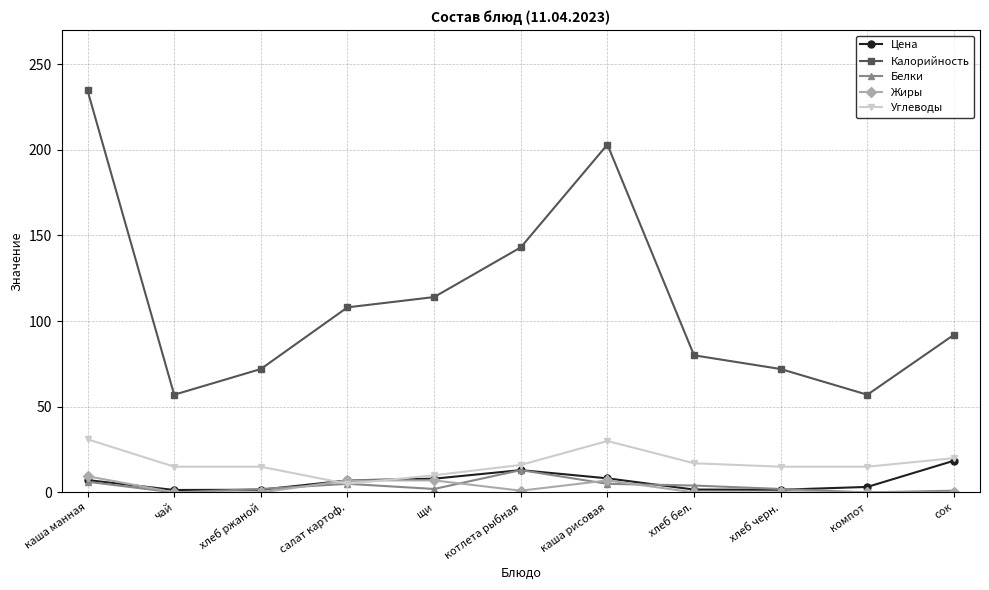

What is the difference between the highest and lowest values at сок?

92.0